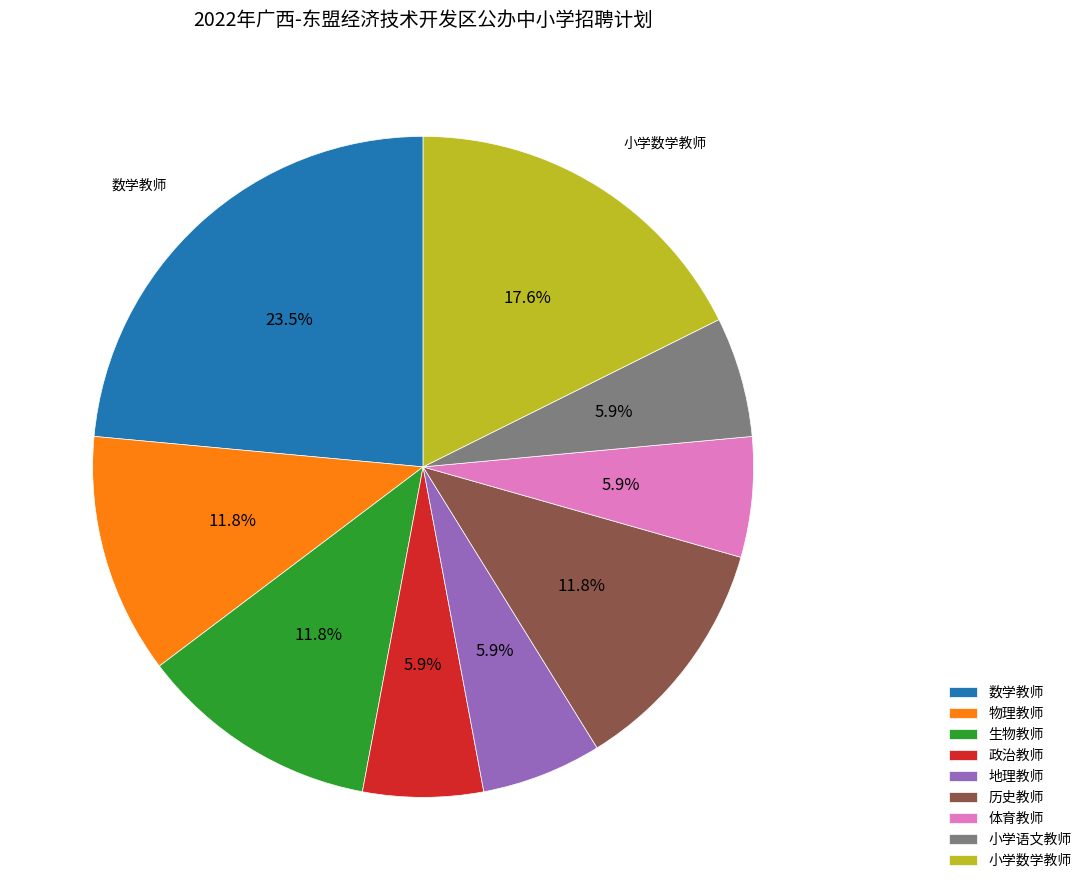

To the nearest percent, what portion does 小学数学教师 represent?

18%